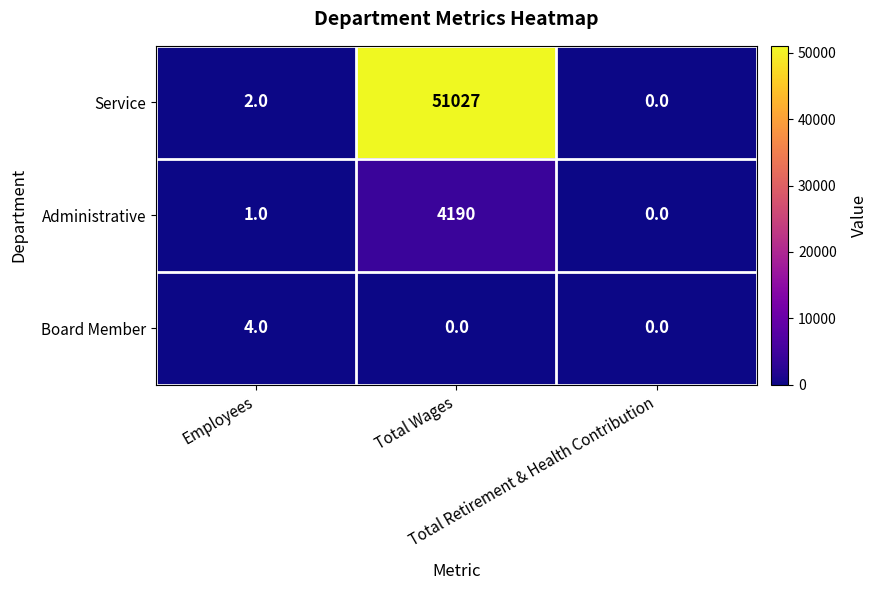

How many distinct data groups are displayed?

3